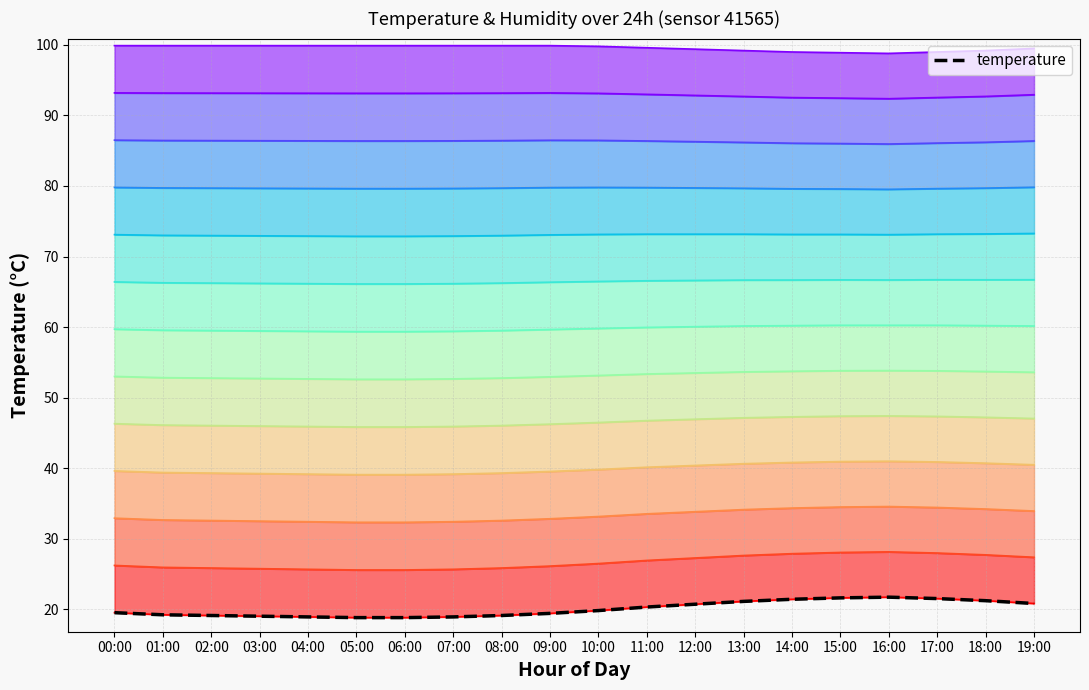

Count the number of data series in this chart.

2